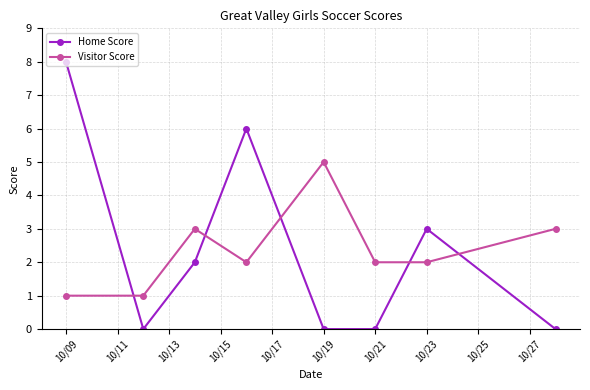

How many Visitor Score values are between 2 and 3?

5